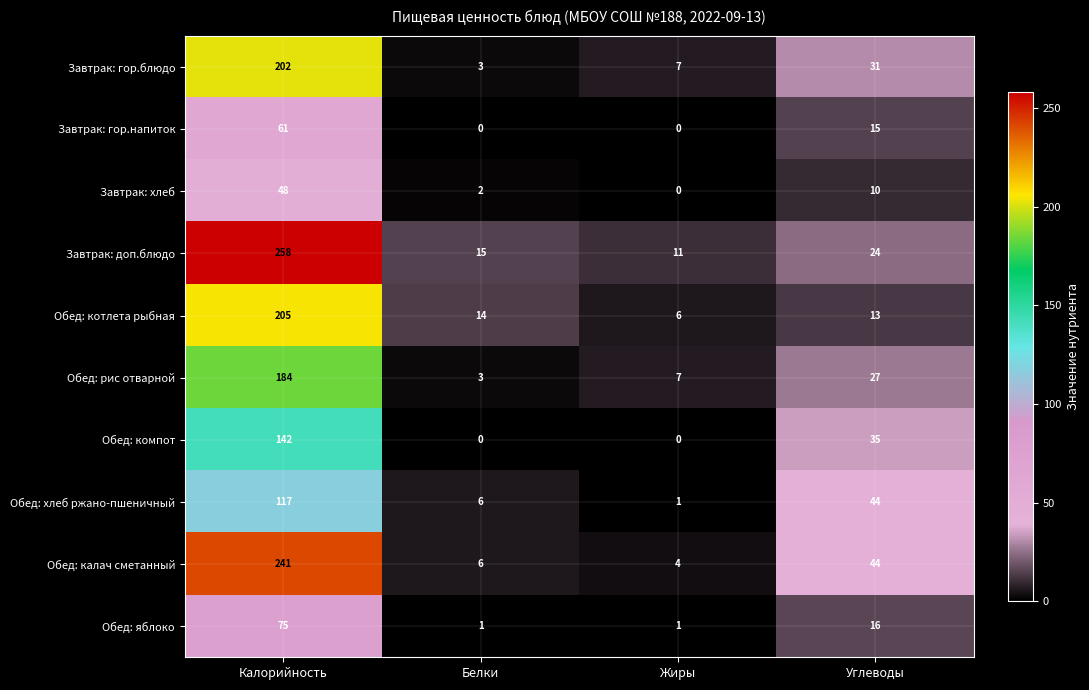

The Завтрак: хлеб series shows 2 at Белки. True or false?

True